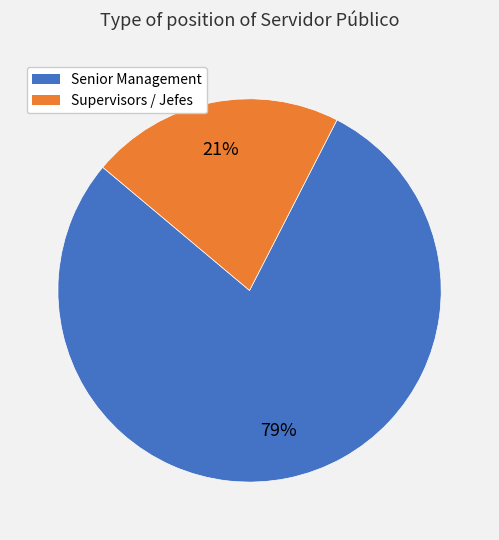

To the nearest percent, what is the combined percentage of Supervisors / Jefes and Senior Management?

100%